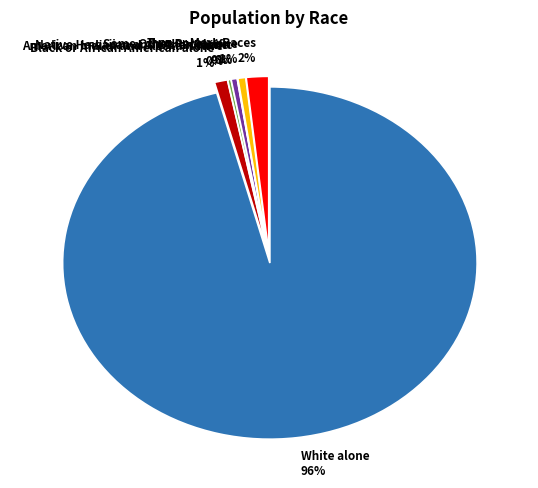

To the nearest percent, what percentage of the pie is Some Other Race alone 1%?

1%